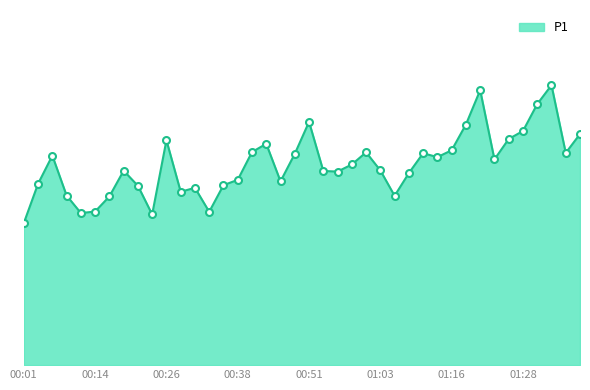

How many interior local peaks (higher than both neighbors) does the data have?

10